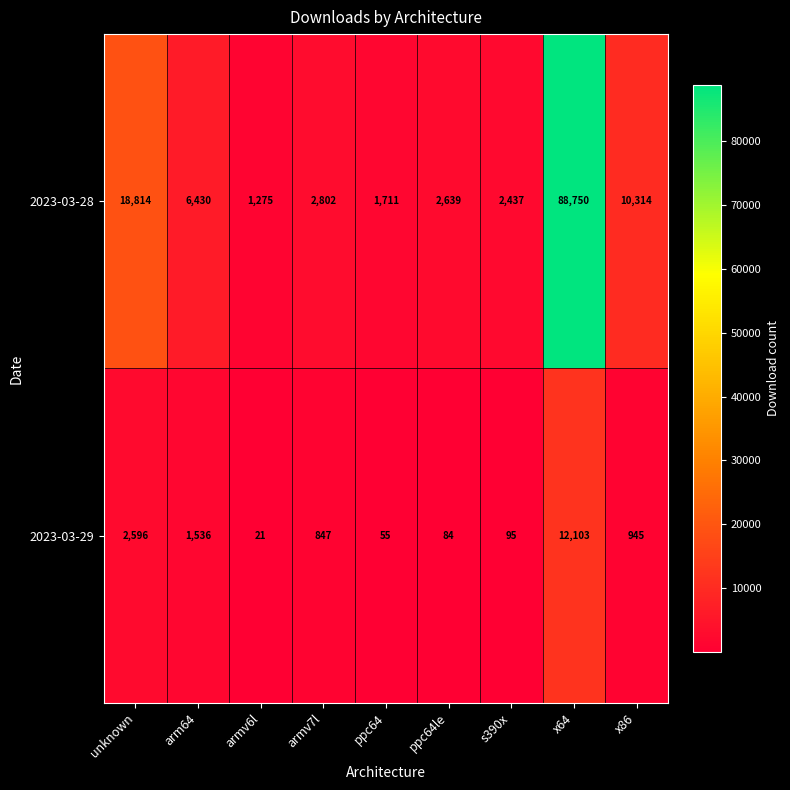

What is the maximum value shown in the chart?

88750